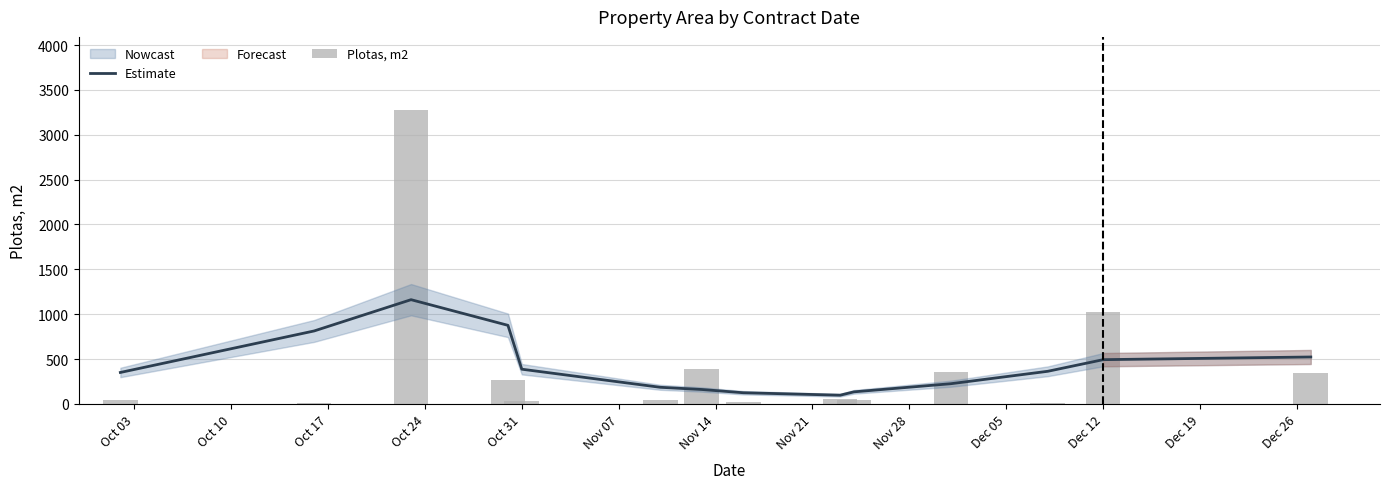

What is the maximum value shown in the chart?

3272.8